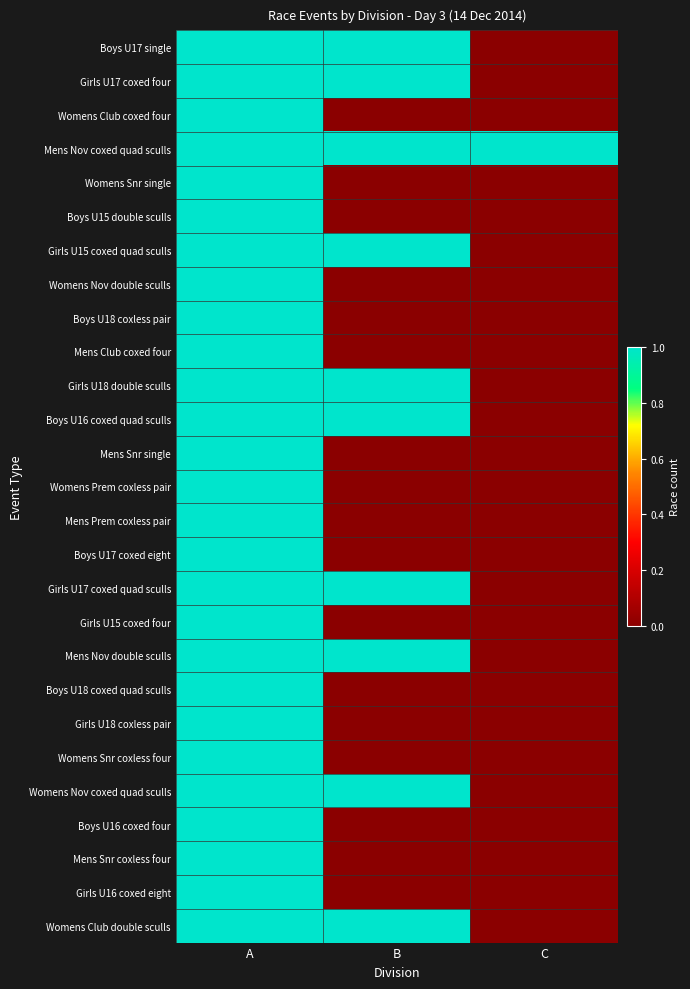

Which series has the largest range (max minus min)?

Boys U17 single